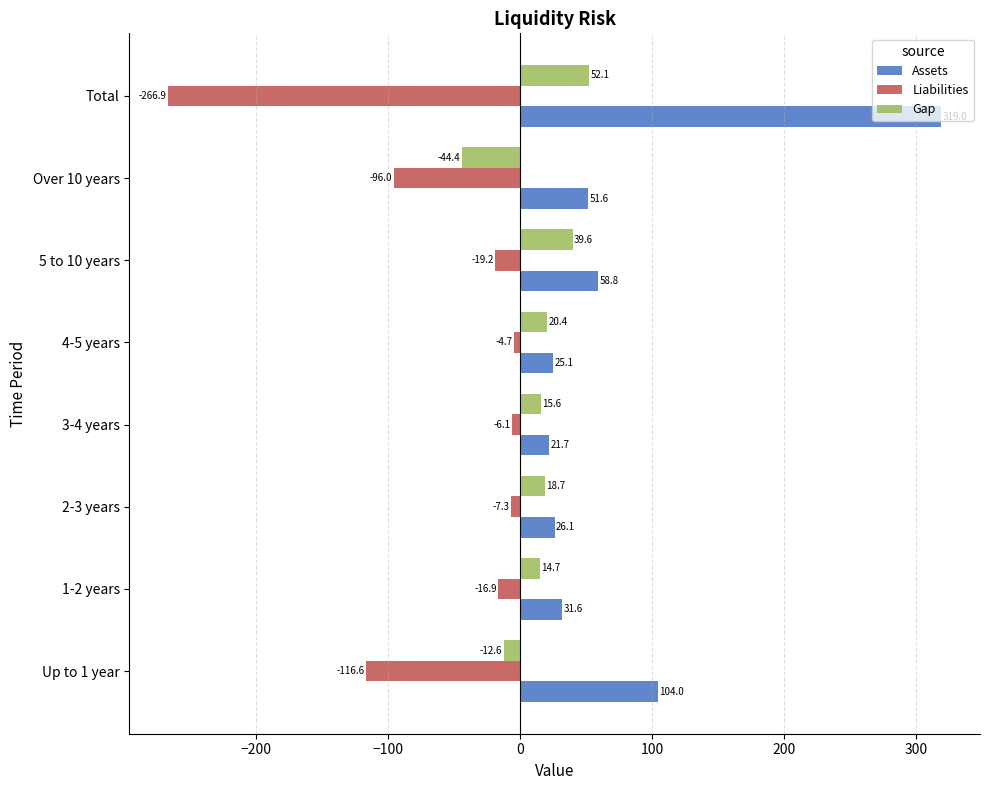

Is it true that Assets equals 104.0 at Up to 1 year?

True